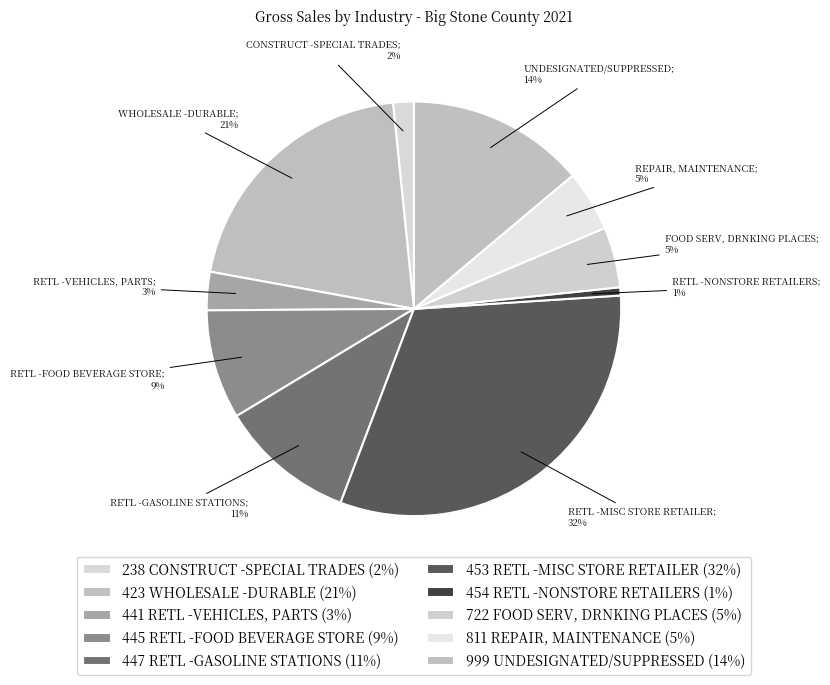

What percentage is NOT represented by 423 WHOLESALE -DURABLE?

79.5%